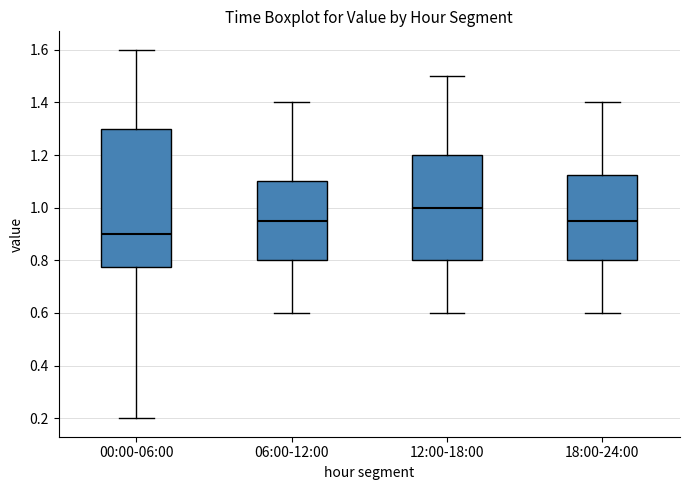

Comparing the boxes themselves (not the whiskers), which one is the tallest?

00:00-06:00